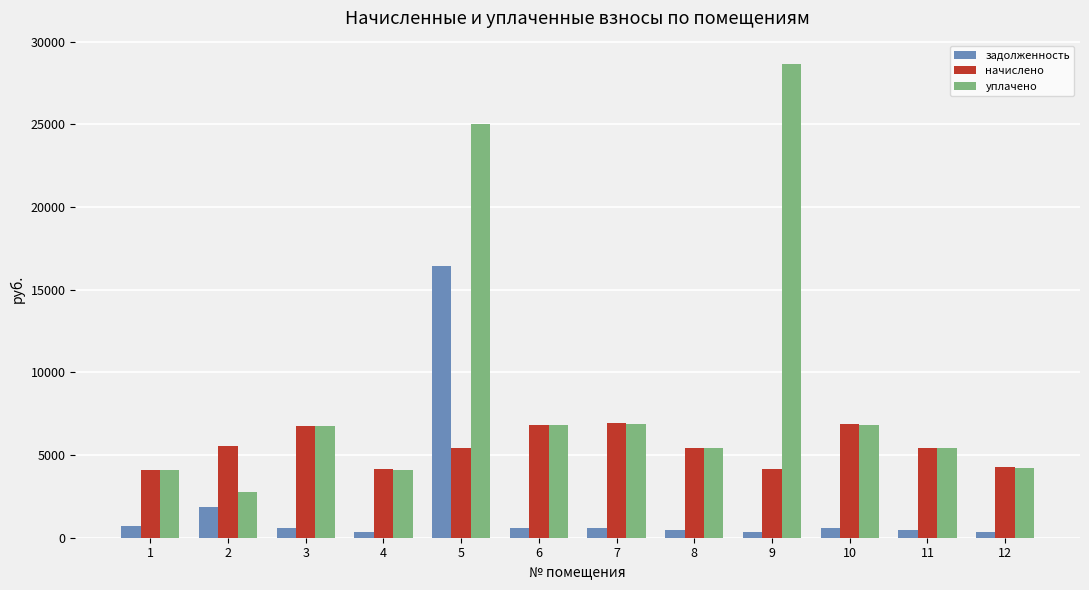

At which category is the sum across all series the highest?

5